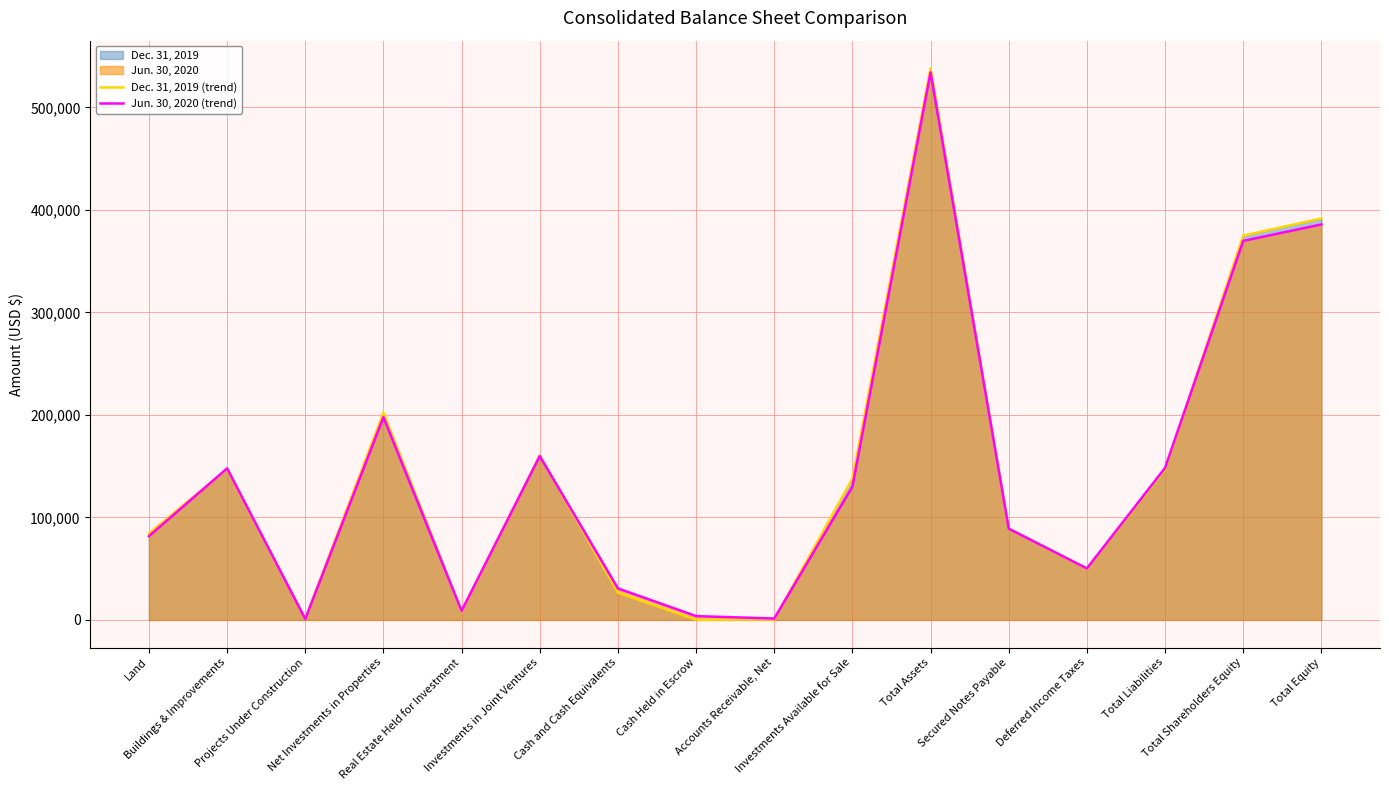

What is the difference between the second highest and second lowest values in the Jun. 30, 2020 (trend) series?

384478